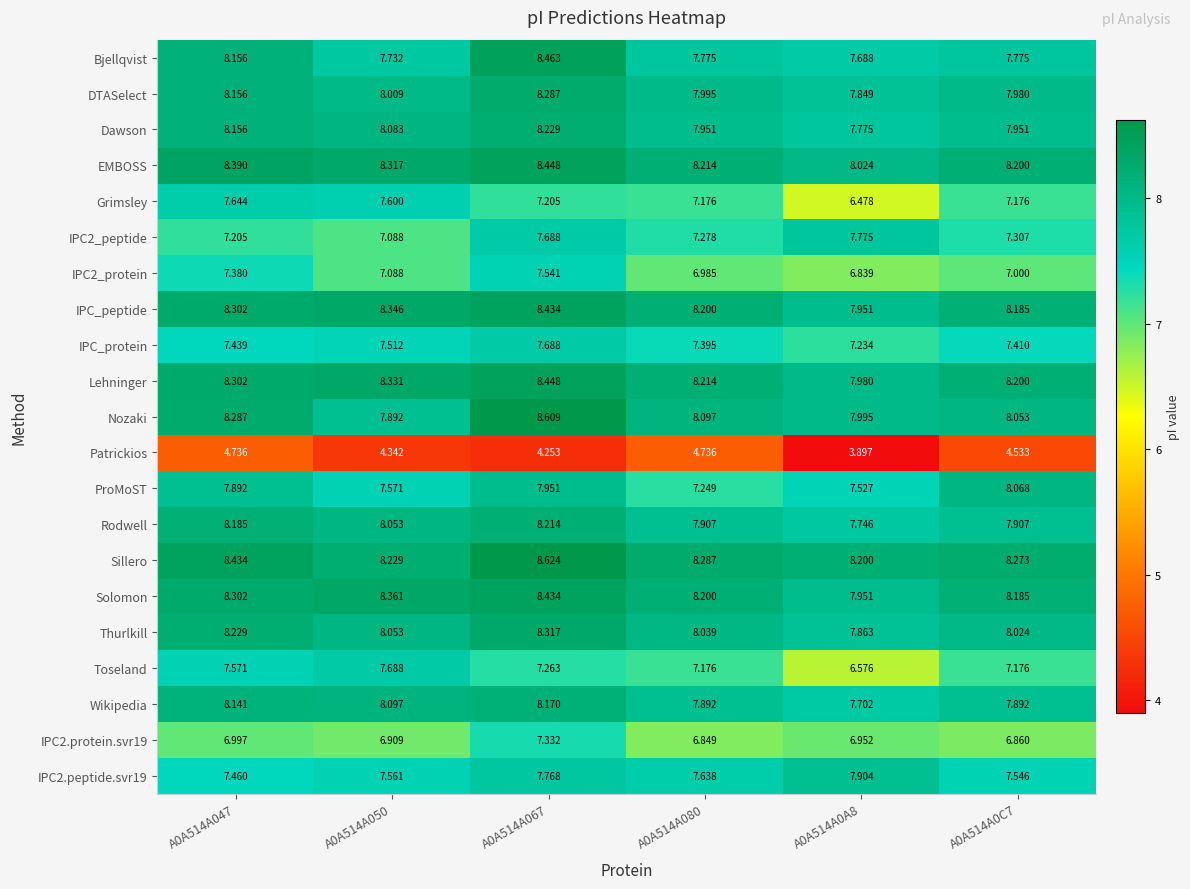

At how many categories does at least one series exceed 6?

6